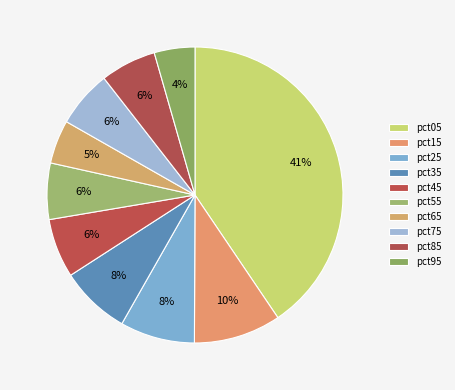

To the nearest percent, what is the average slice percentage?

10%